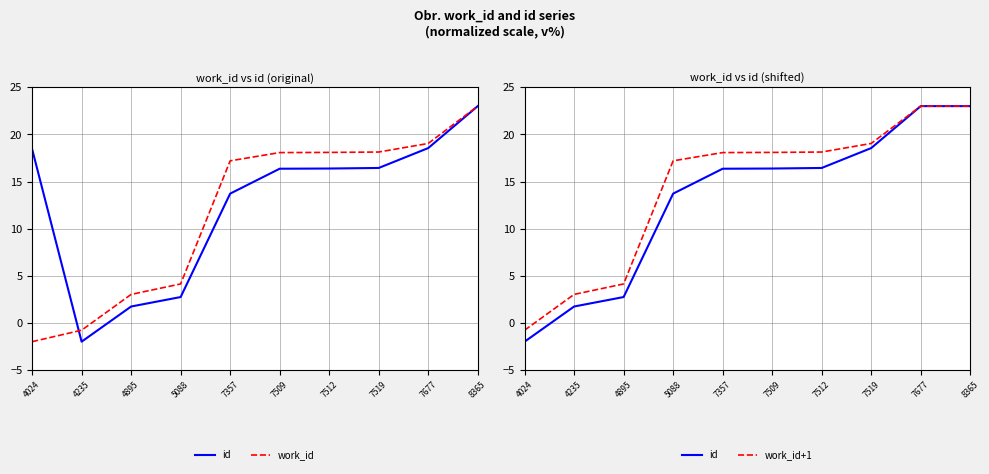

Reading left to right, transcribe all the data shown in this chart.

id: -2.0	1.7	2.7	13.7	16.4	16.4	16.4	18.5	23.0	23.0
work_id: -2.0	-0.8	3.0	4.1	17.2	18.1	18.1	18.1	19.0	23.0
work_id+1: -0.8	3.0	4.1	17.2	18.1	18.1	18.1	19.0	23.0	23.0